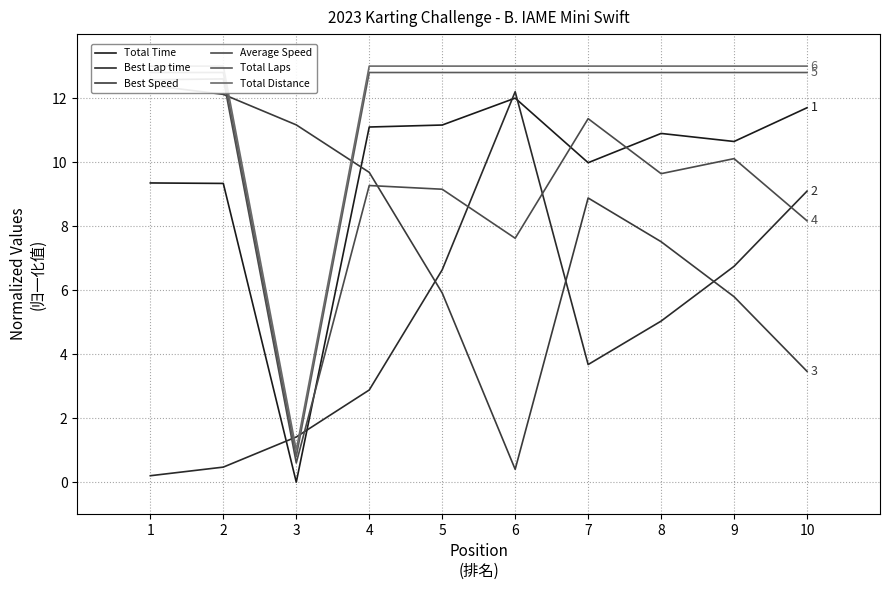

What is the total value across all series at 10?

58.2